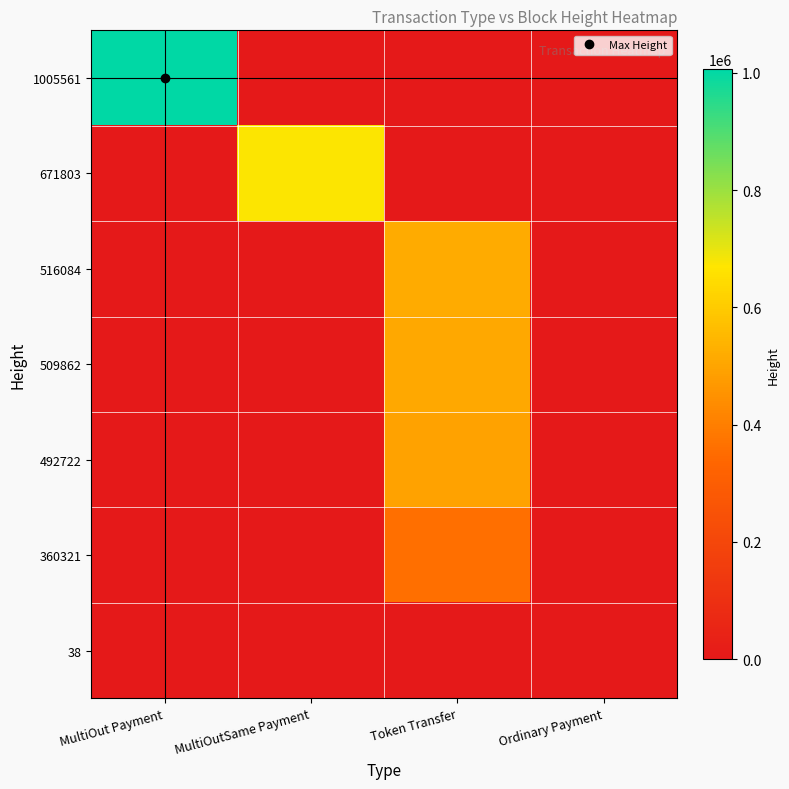

What is the total value across all series at Token Transfer?

1878989